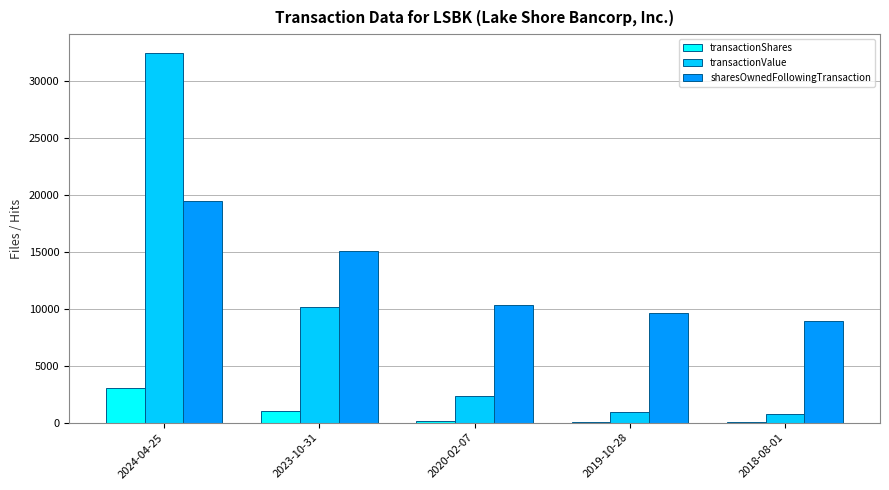

At which category is the sum across all series the highest?

2024-04-25